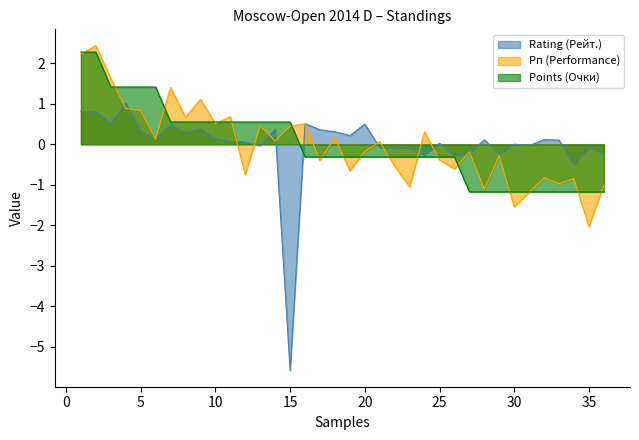

Which category has the highest value across all series?

2